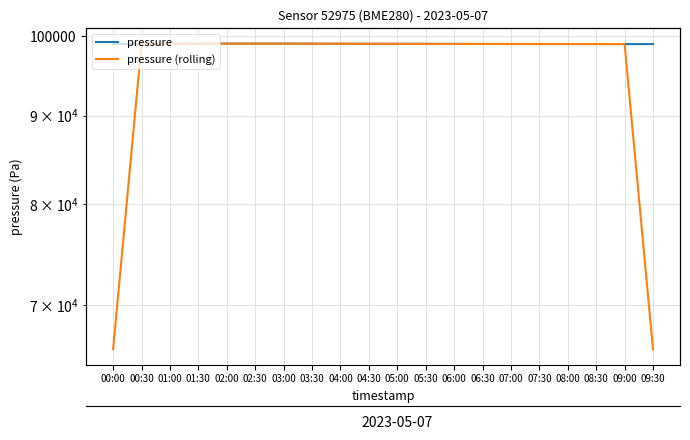

Reading right to left, transcribe all the data shown in this chart.

pressure: 09:30=98968.0	09:00=98970.0	08:30=98973.0	08:00=98975.0	07:30=98978.0	07:00=98980.0	06:30=98985.0	06:00=98990.0	05:30=98995.0	05:00=99000.0	04:30=99005.0	04:00=99010.0	03:30=99020.0	03:00=99028.5	02:30=99030.0	02:00=99027.8	01:30=99017.4	01:00=99001.3	00:30=98999.4	00:00=98975.8
pressure (rolling): 09:30=65979.3	09:00=98970.3	08:30=98972.7	08:00=98975.3	07:30=98977.7	07:00=98981.0	06:30=98985.0	06:00=98990.0	05:30=98995.0	05:00=99000.0	04:30=99005.0	04:00=99011.7	03:30=99019.5	03:00=99026.2	02:30=99028.8	02:00=99025.1	01:30=99015.5	01:00=99006.0	00:30=98992.1	00:00=65991.7